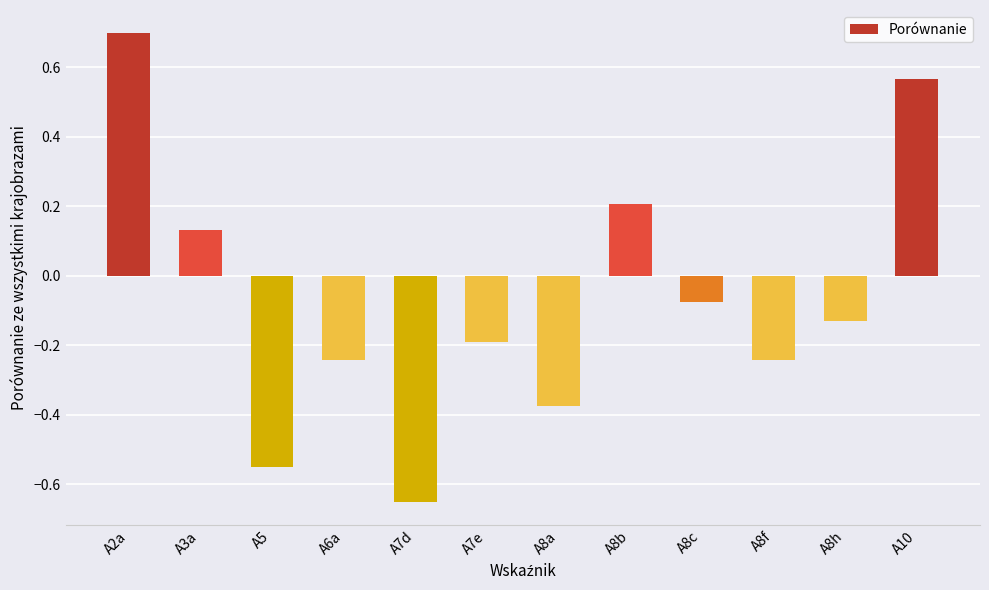

Which label corresponds to the smallest value in the chart?

A7d